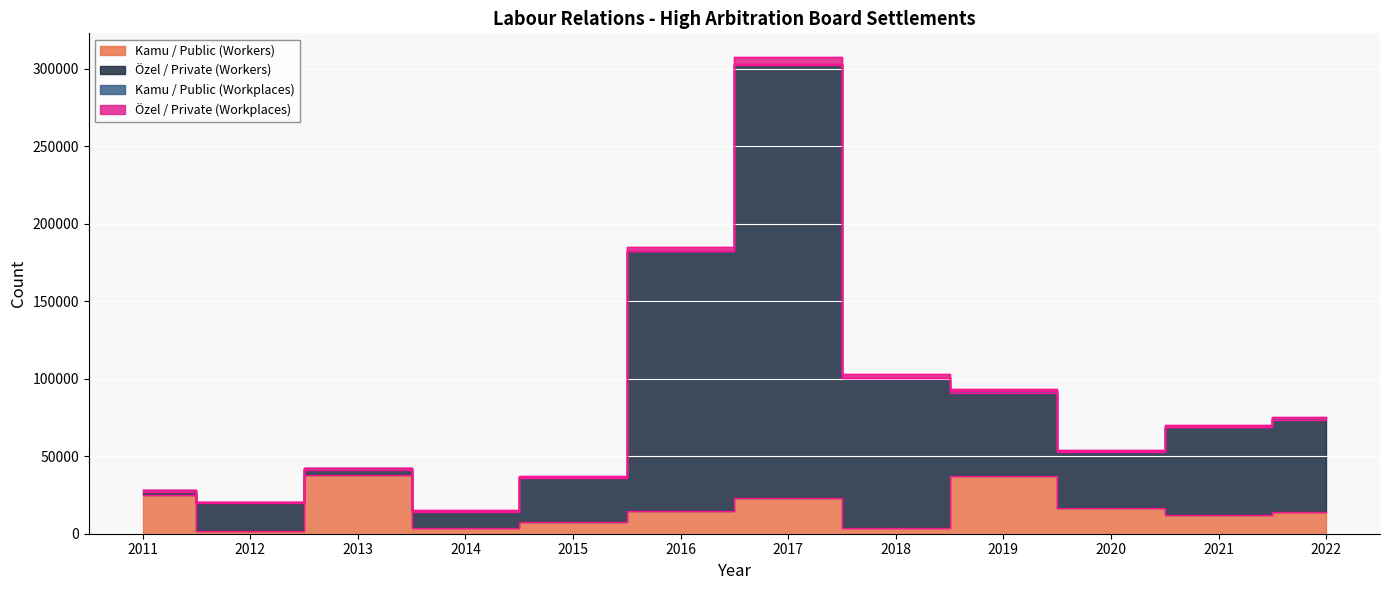

Which label corresponds to the smallest value in the chart?

2012